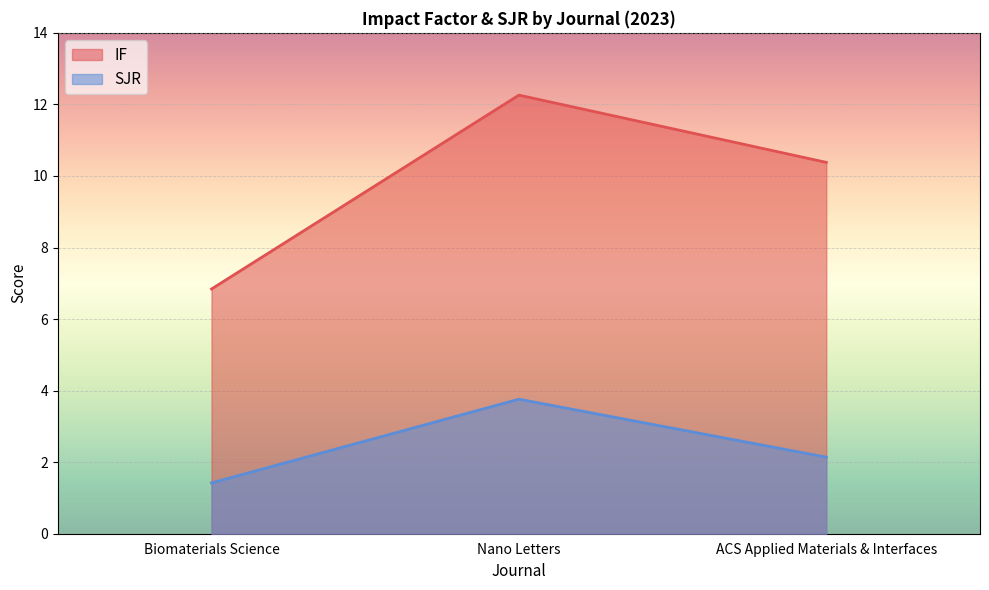

The SJR series shows 1.4 at Biomaterials Science. True or false?

True